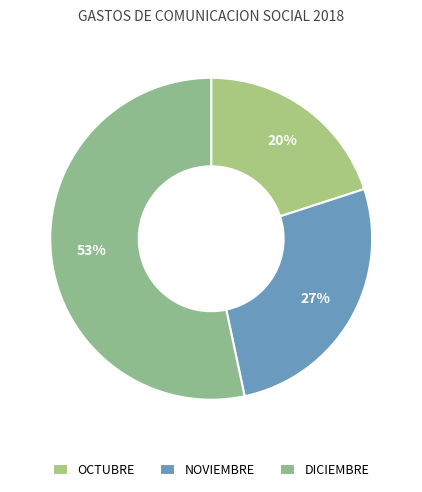

To the nearest percent, what portion does OCTUBRE represent?

20%